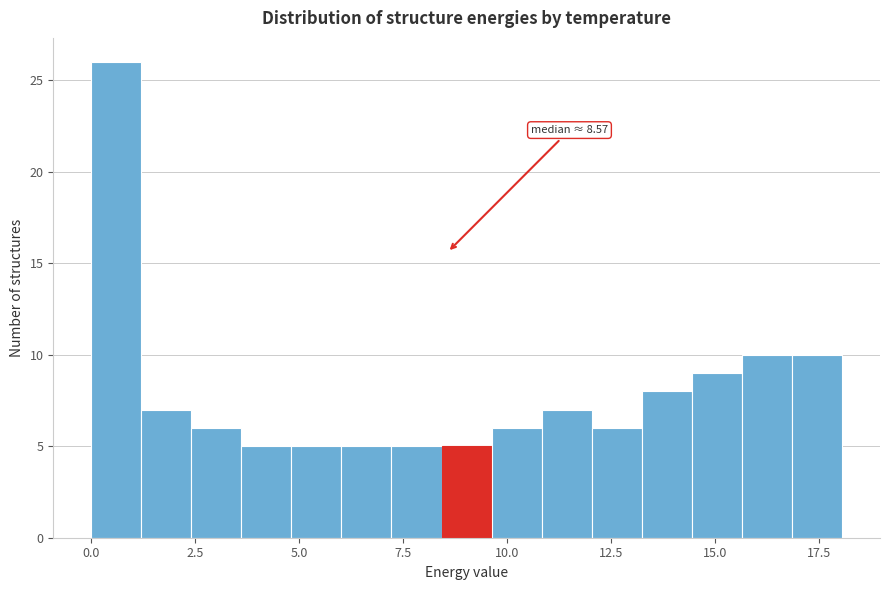

Around what value on the x-axis is the tallest bar? Give the approximate position of its centre, as read against the axis.

0.5